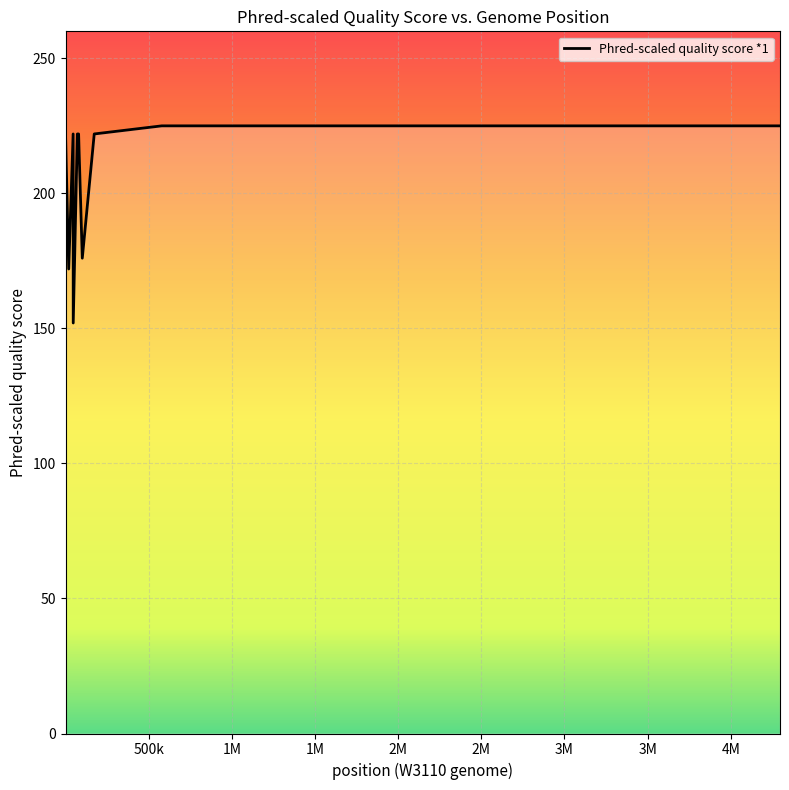

What is the maximum value shown in the chart?

225